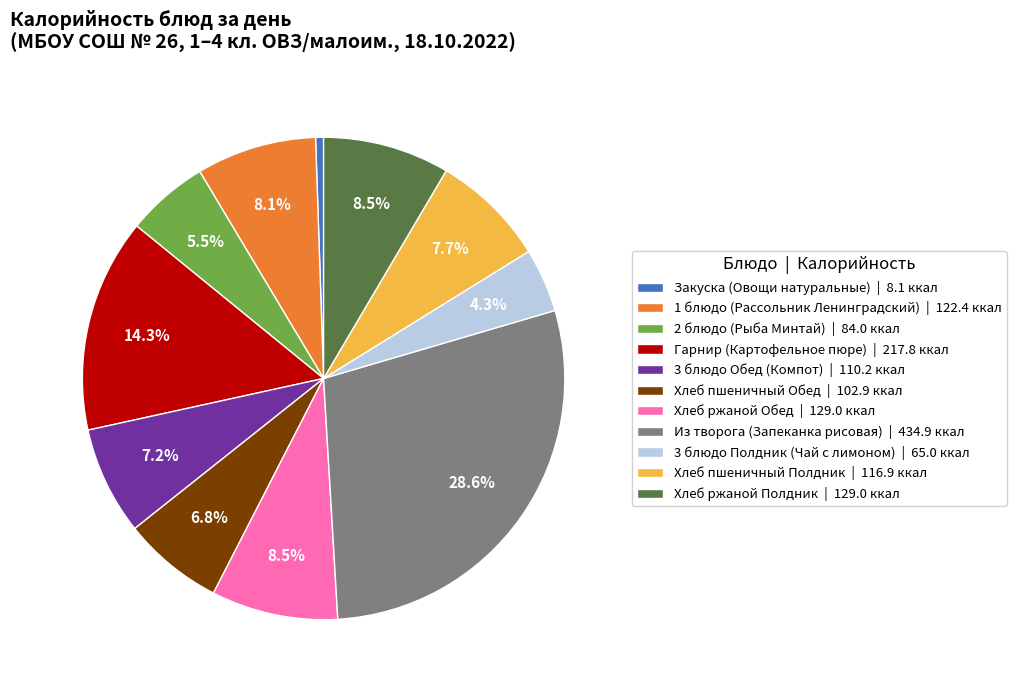

Which category has the smallest portion of the pie?

Закуска (Овощи натуральные)